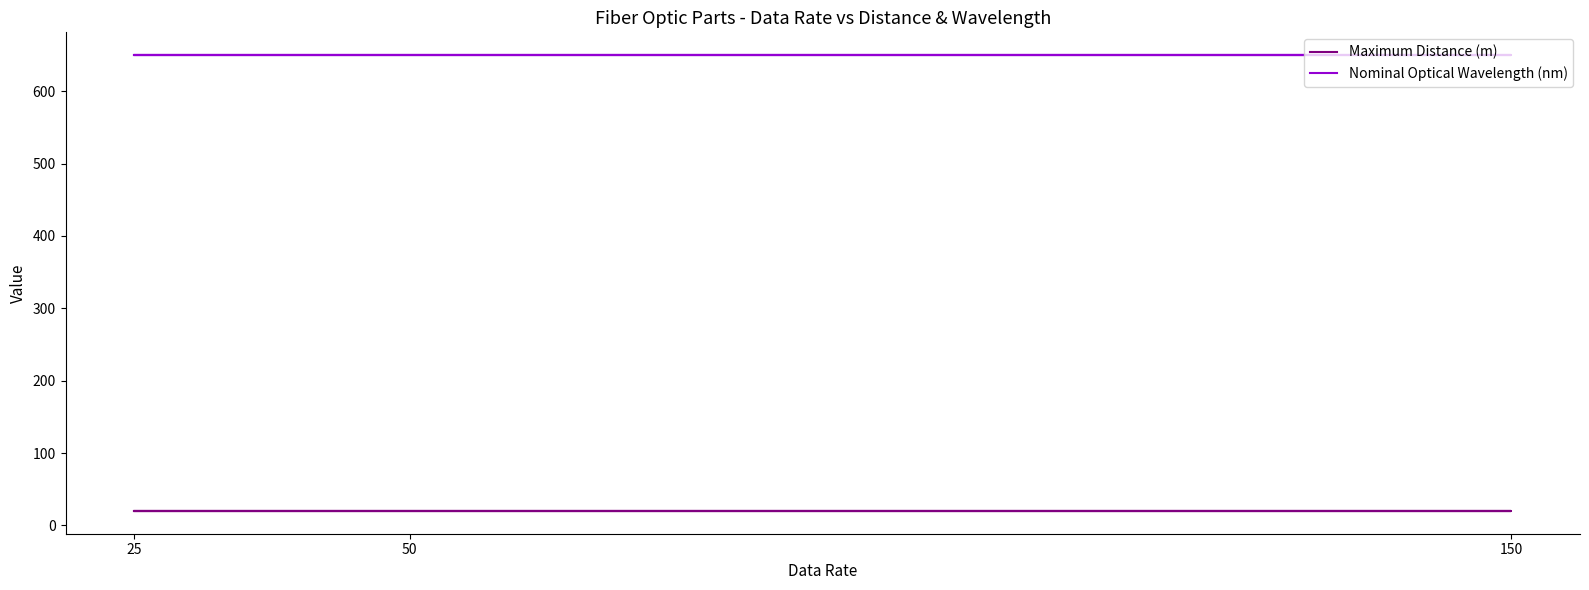

How many lines are shown in the chart?

2